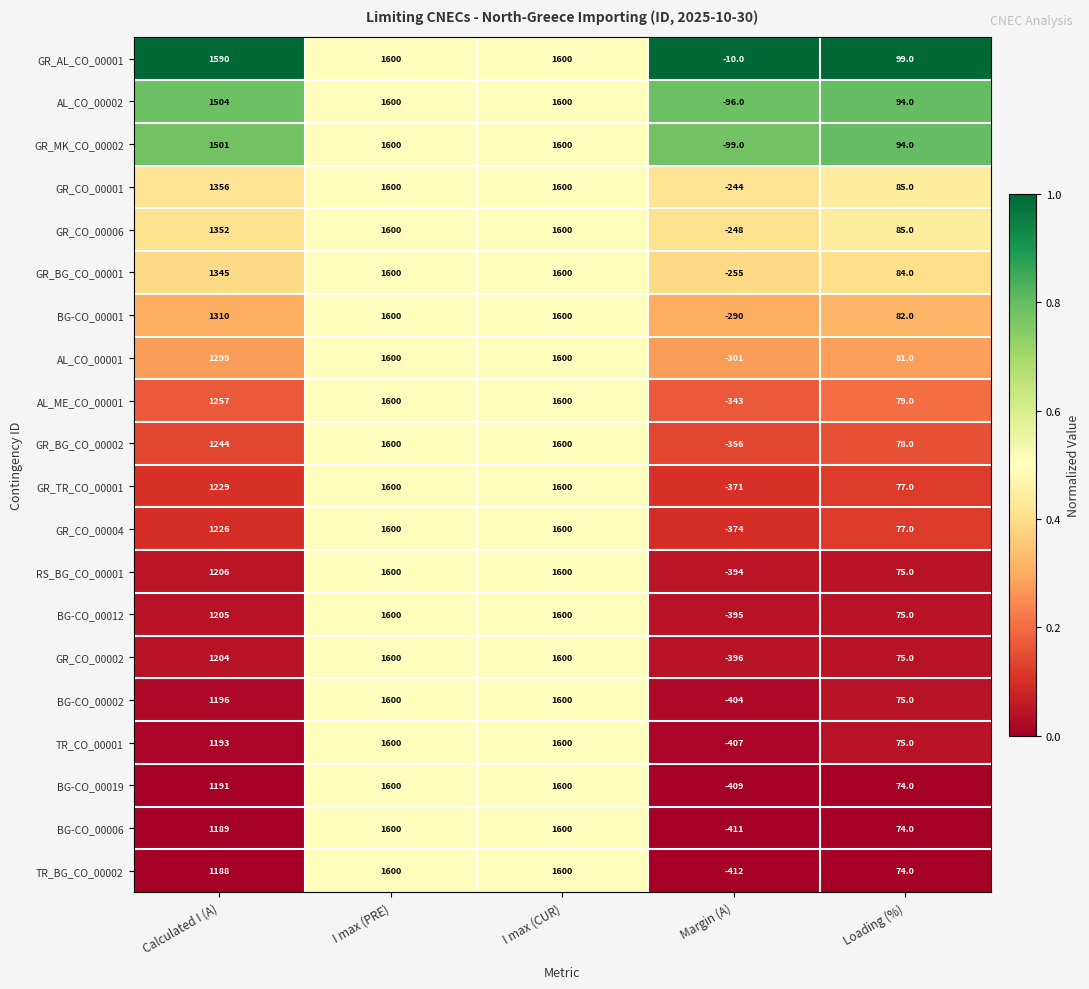

The value of RS_BG_CO_00001 at Loading (%) is 75. True or false?

True